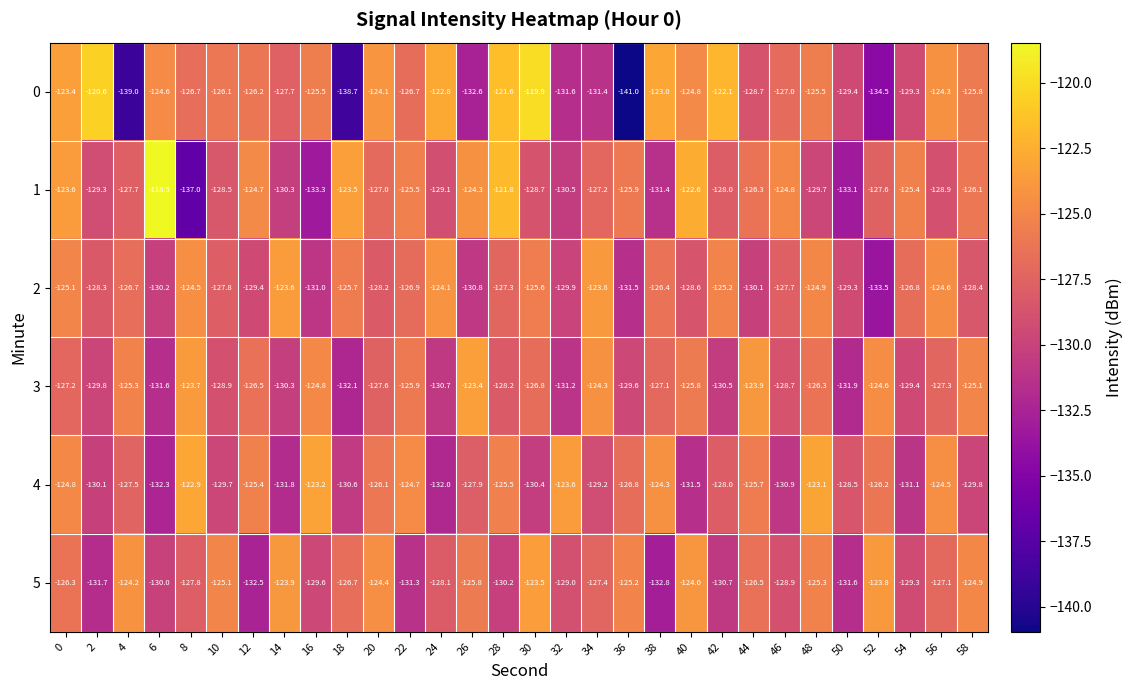

At which category does the chart reach its peak across all series?

6